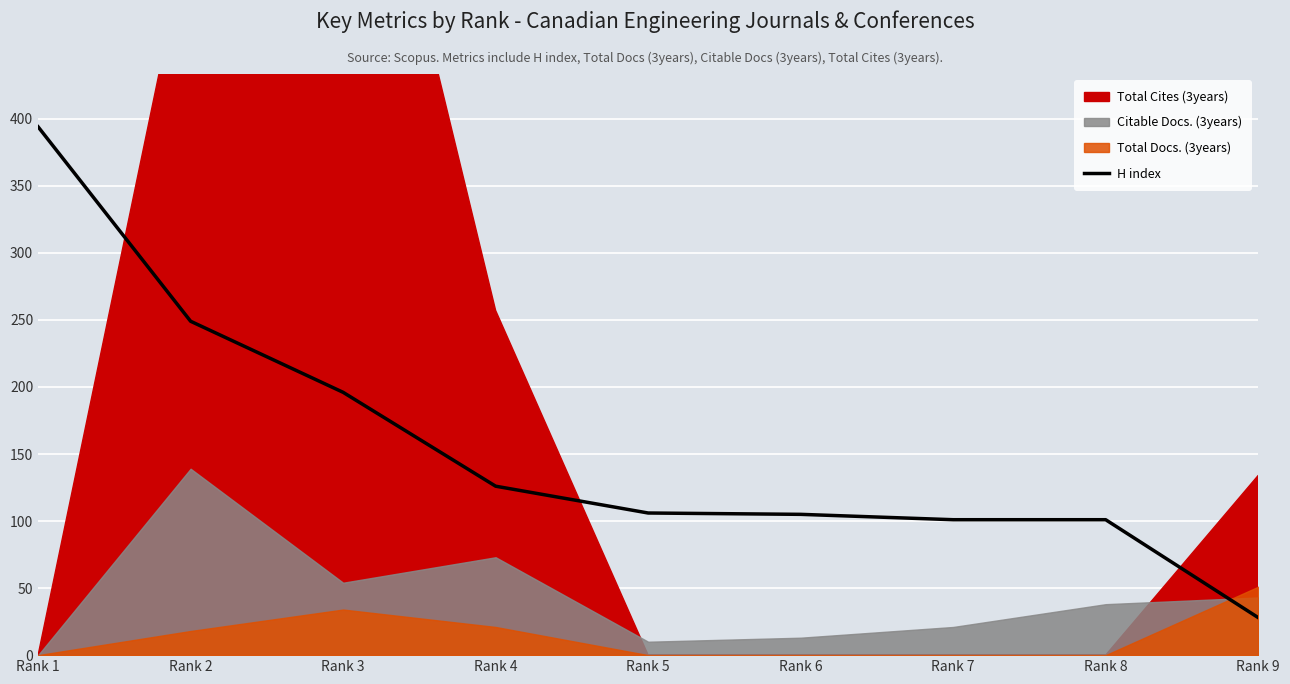

What is the greatest value displayed?

394